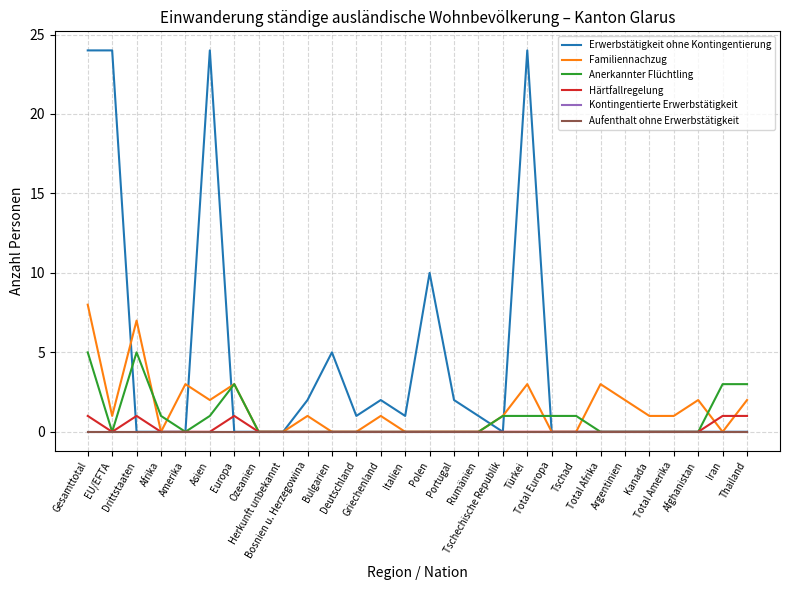

Does the chart display data point markers on the line(s)?

No